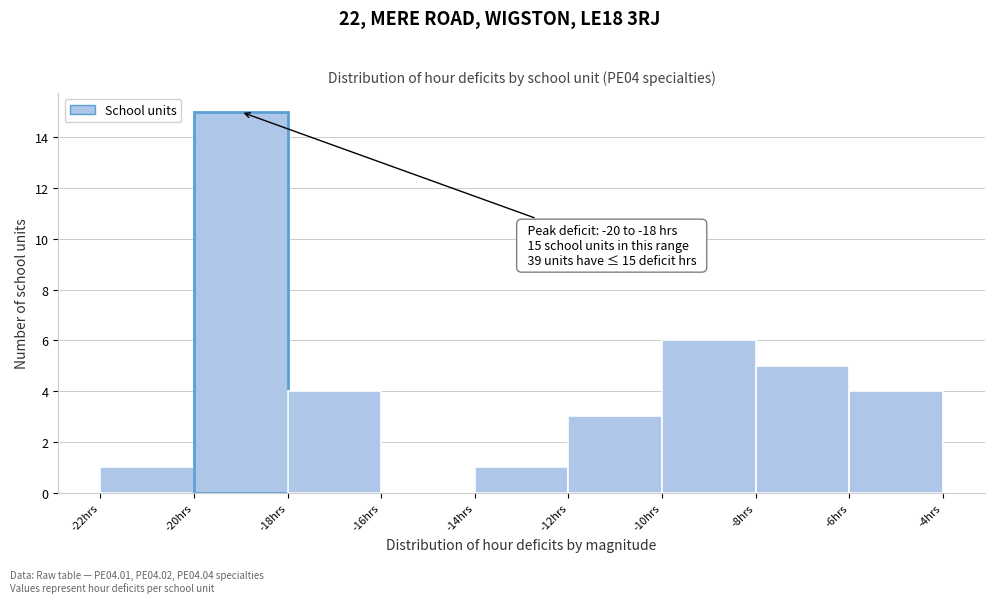

Which range on the x-axis has the tallest bar?

-20 to -18